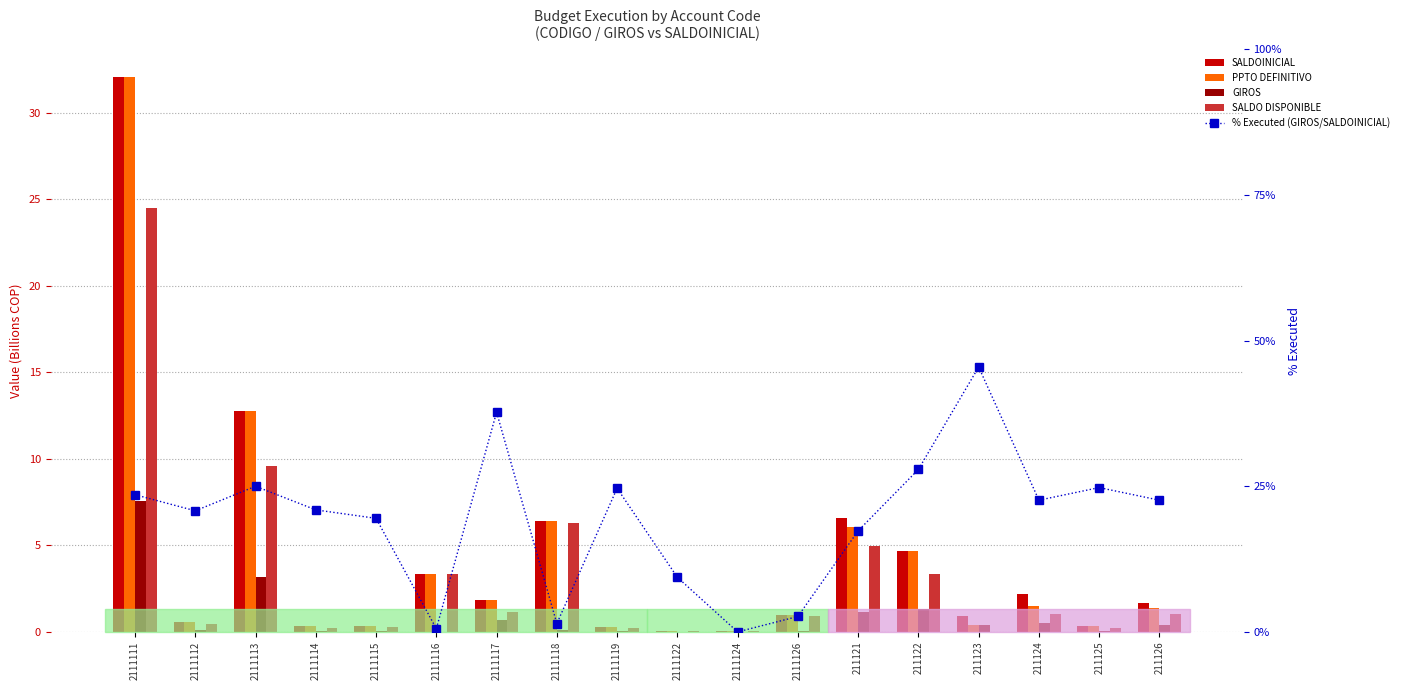

Which label corresponds to the smallest value in the chart?

2111124